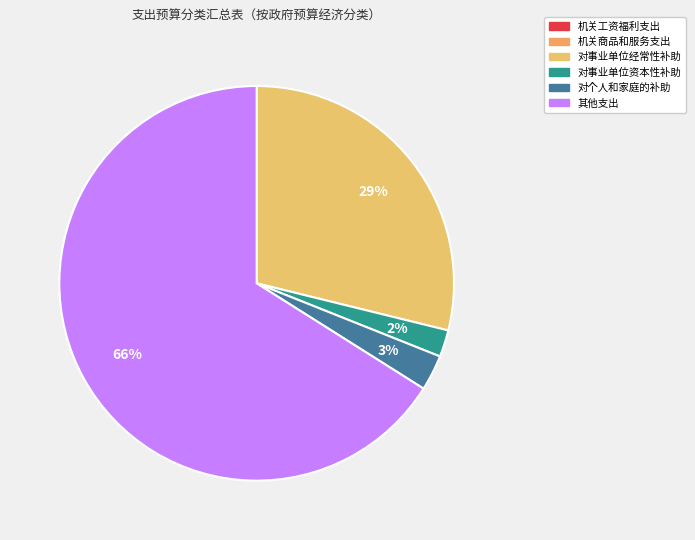

To the nearest percent, what is the difference between the largest and smallest slice percentages?

64%